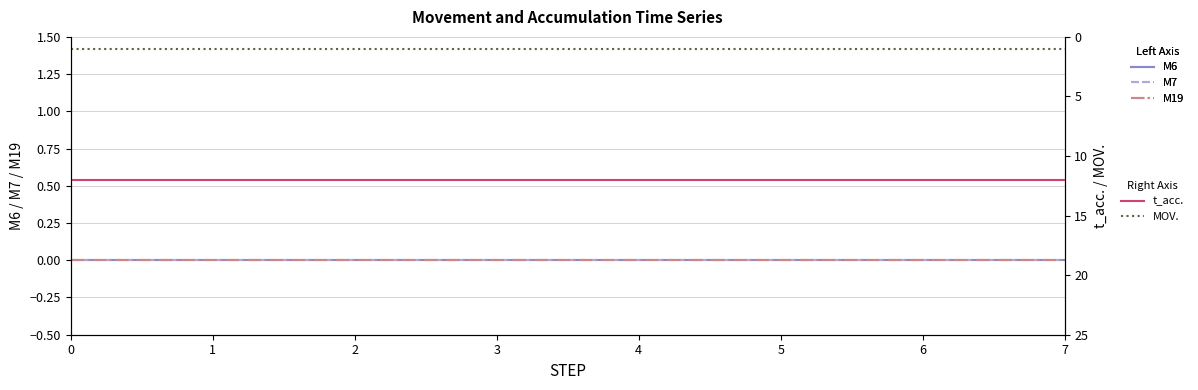

True or false: M19 and t_acc. cross at least once.

False